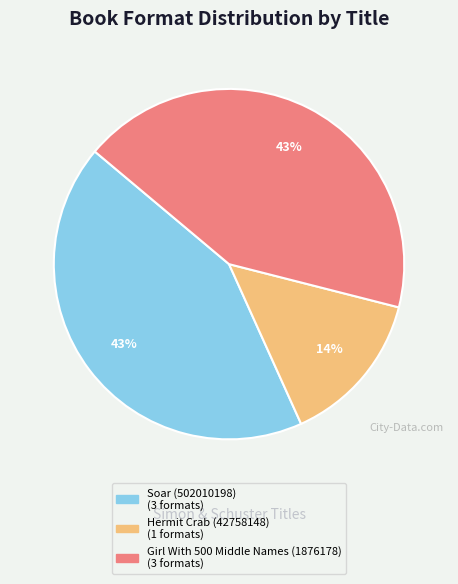

Approximately how many times larger is the value at Hermit Crab (42758148) compared to Girl With 500 Middle Names (1876178)?

0.3